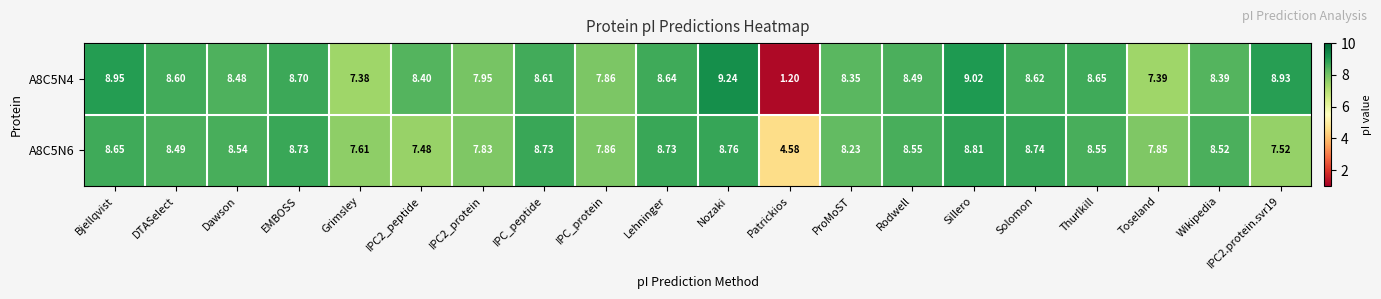

At which label does A8C5N6 first exceed 8?

Bjellqvist